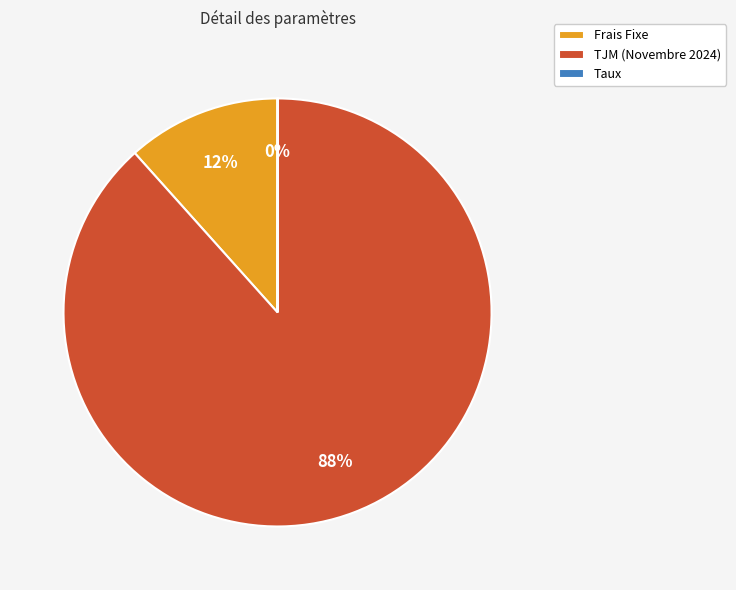

What percentage is the TJM (Novembre 2024) slice, to the nearest percent?

88%